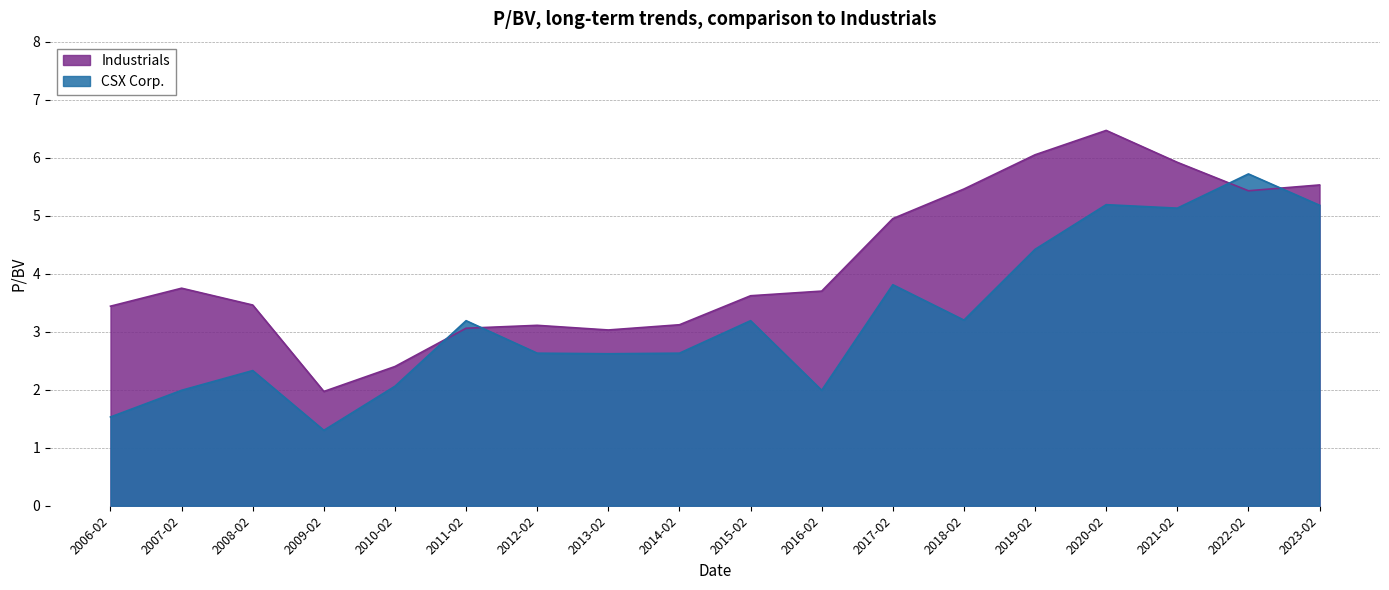

What is the maximum value shown in the chart?

6.5